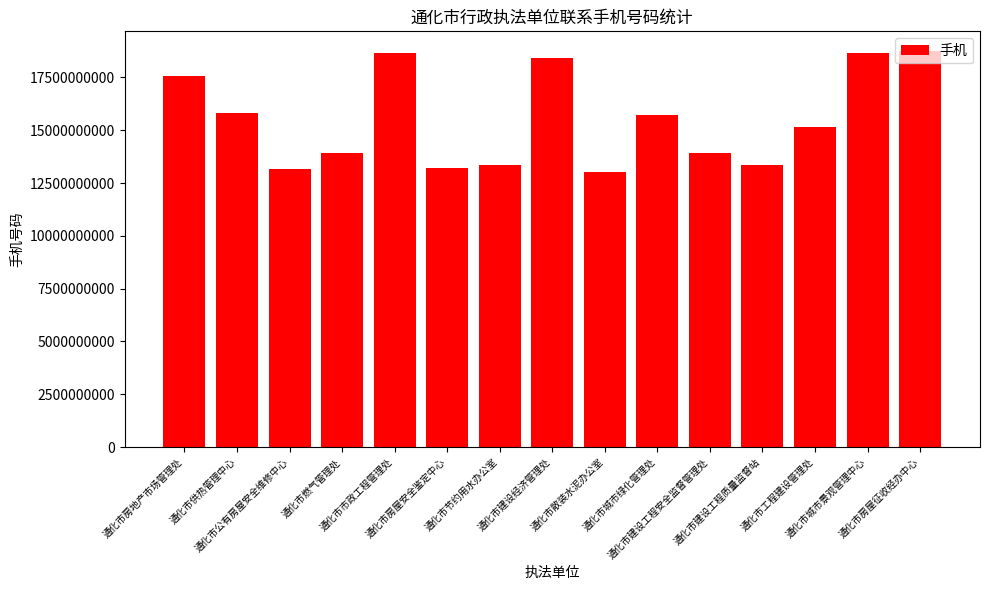

What is the average value?

15507542202